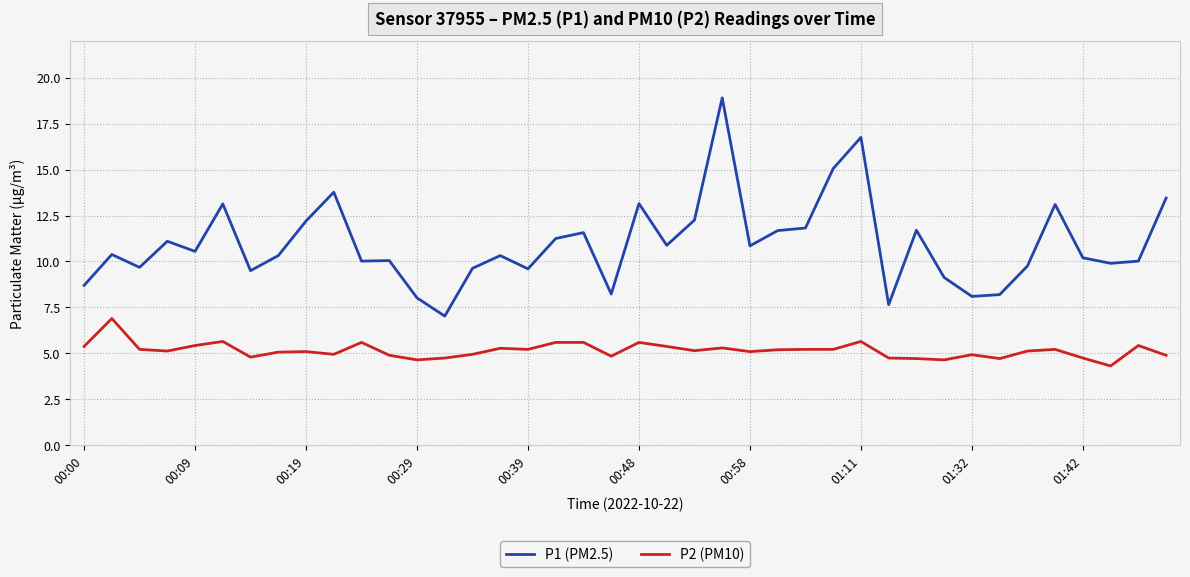

True or false: P1 (PM2.5) and P2 (PM10) intersect in this chart.

False